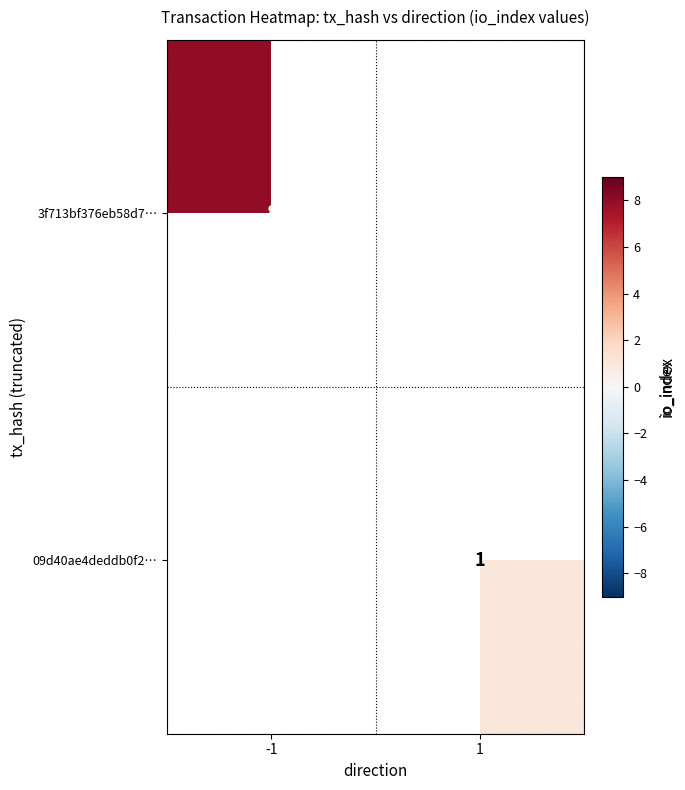

Is it true that 3f713bf376eb58d7… equals 12 at -1?

False